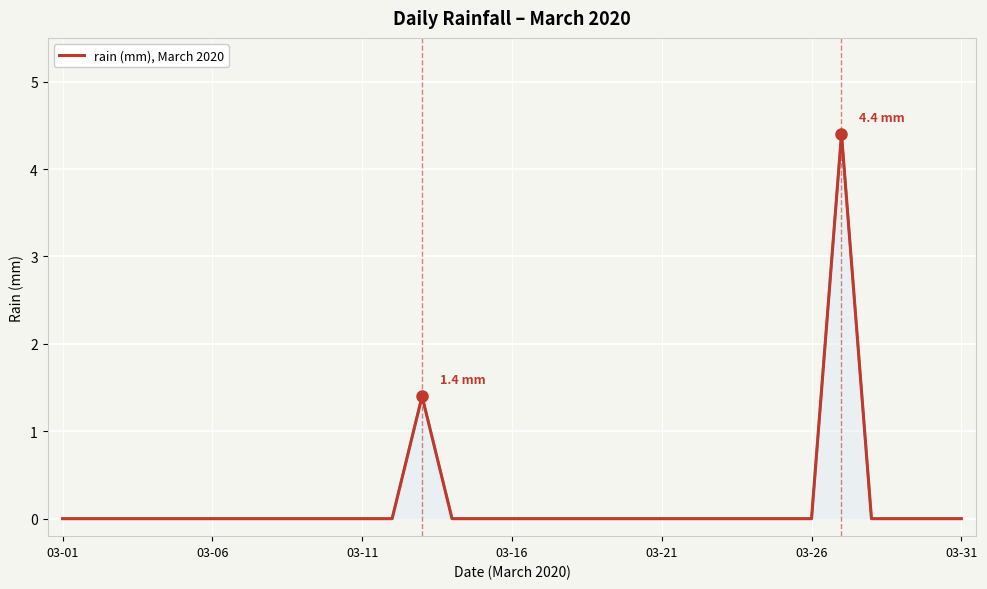

What is the maximum value shown in the chart?

4.4